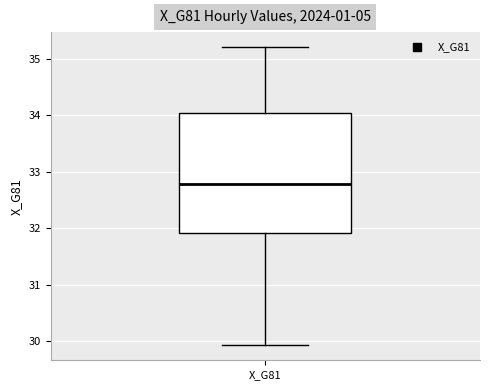

Transcribe this box plot: give where the median line is, the range the box spans, and where the two whiskers end, as read against the y-axis. The values are not printed on the chart, so give them approximately, as read against the axis.

median 32.8, box 31.9 to 34.0, whiskers 29.9 to 35.2